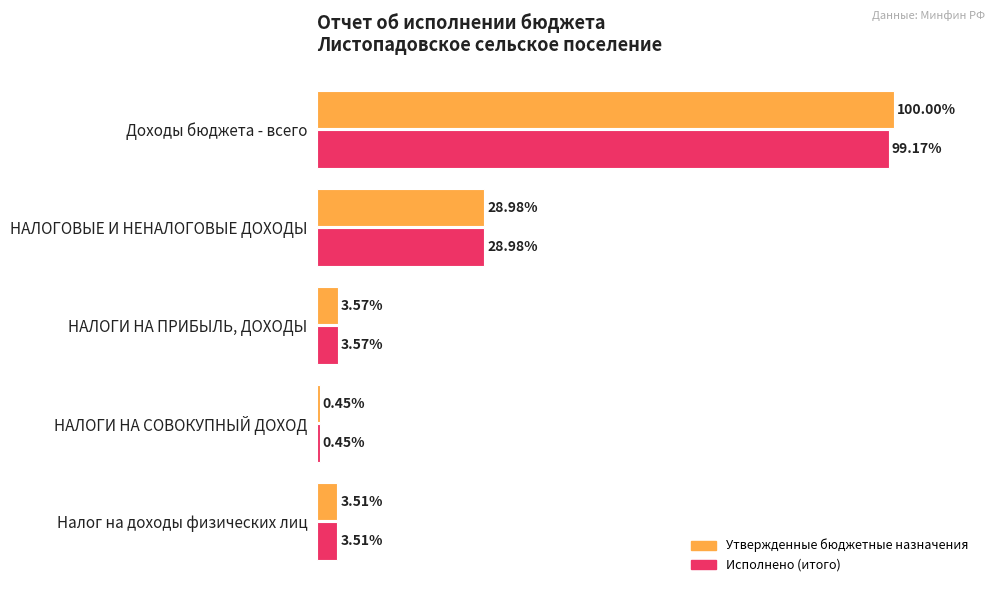

Which label corresponds to the largest value in the chart?

Доходы бюджета - всего